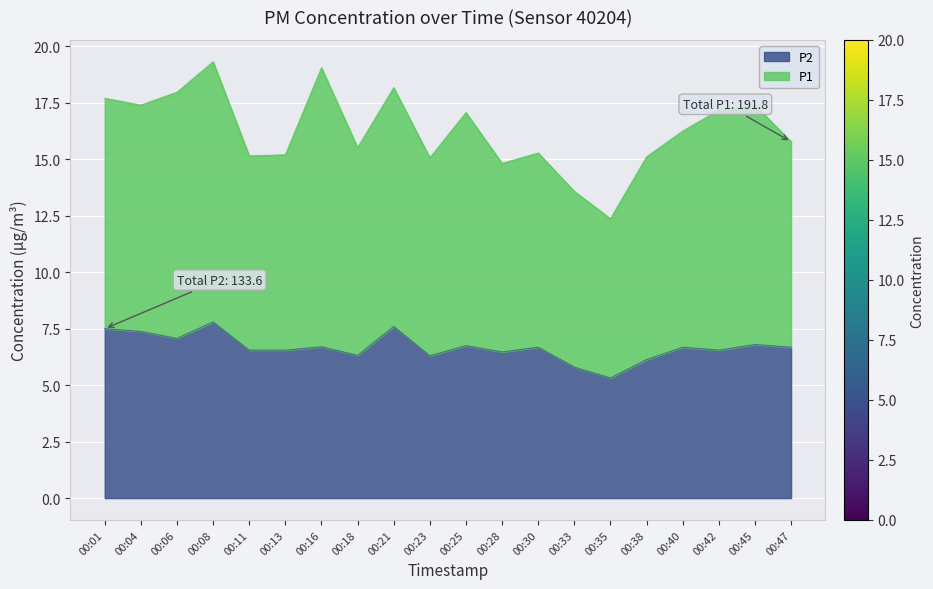

How many lines are shown in the chart?

2